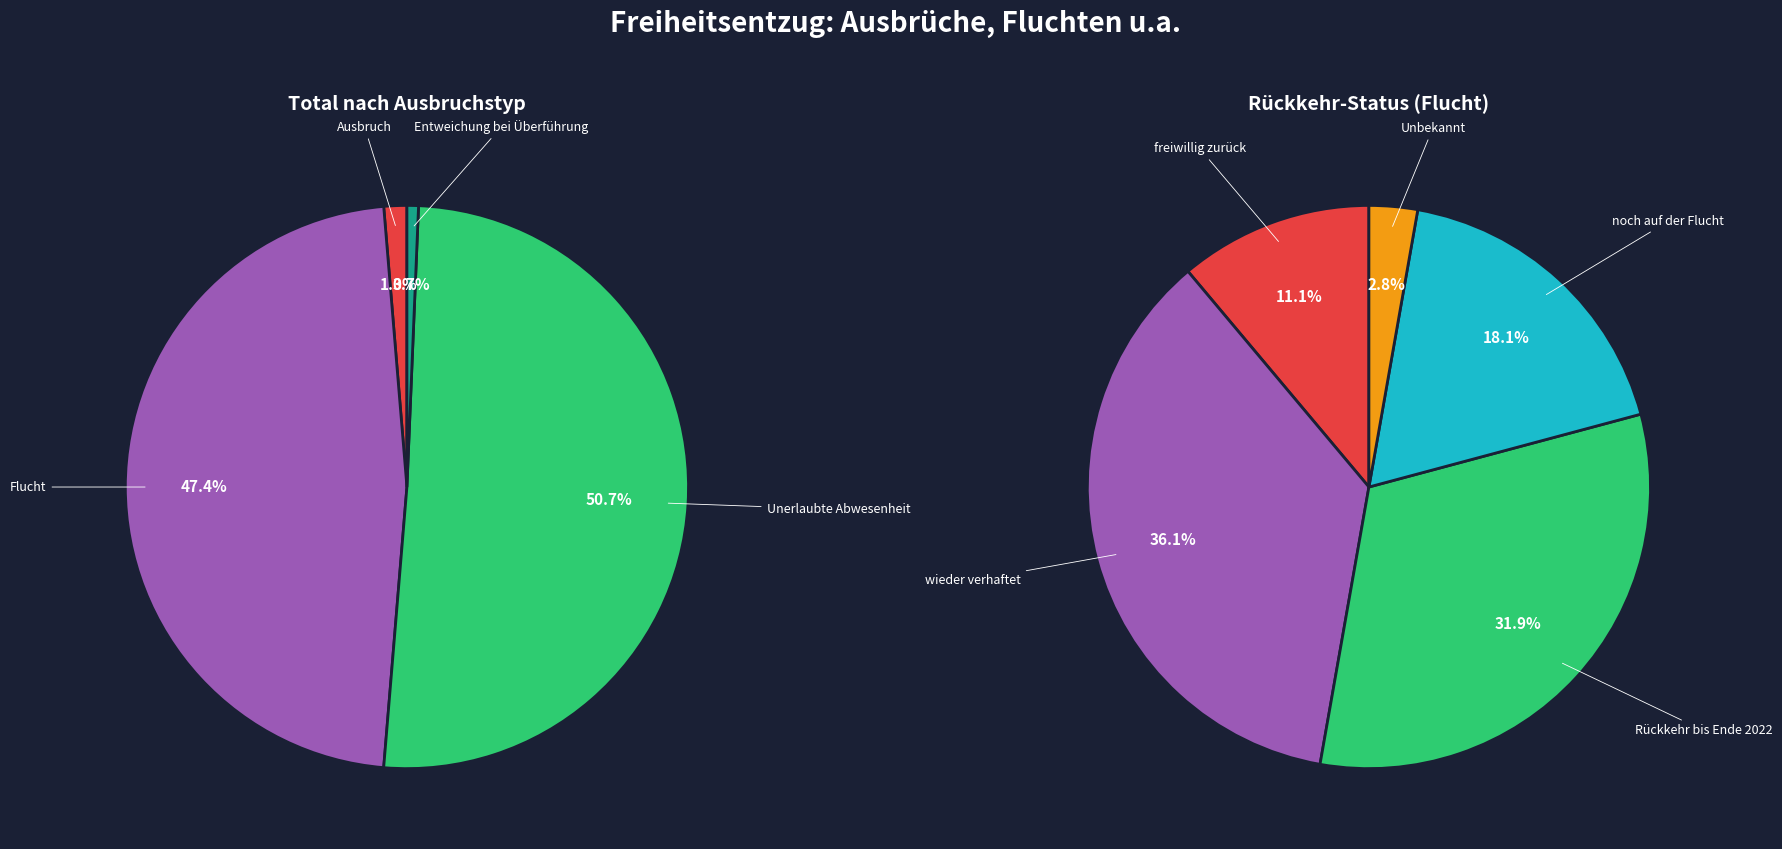

The Entweichung bei Überführung slice represents 11% of the pie. True or false?

False